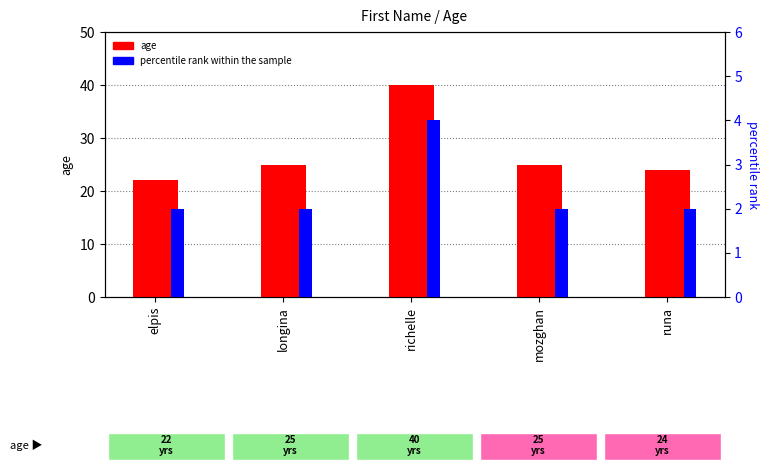

What is the label of the 5th bar from the left?

runa